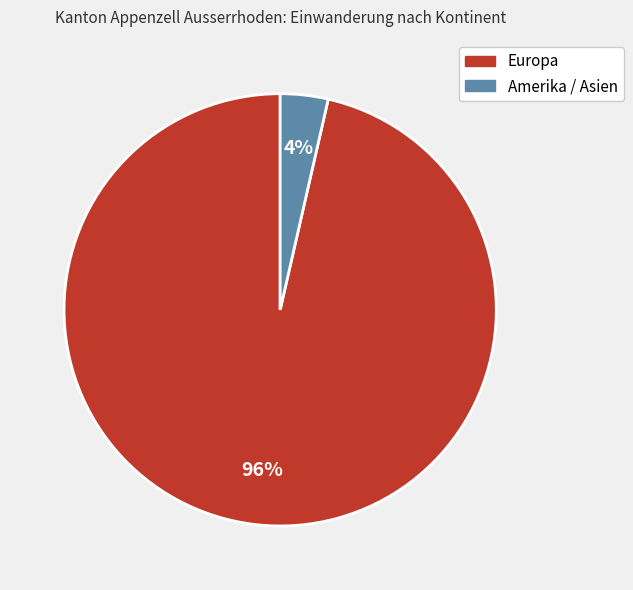

To the nearest percent, what percentage of the pie is Europa?

96%